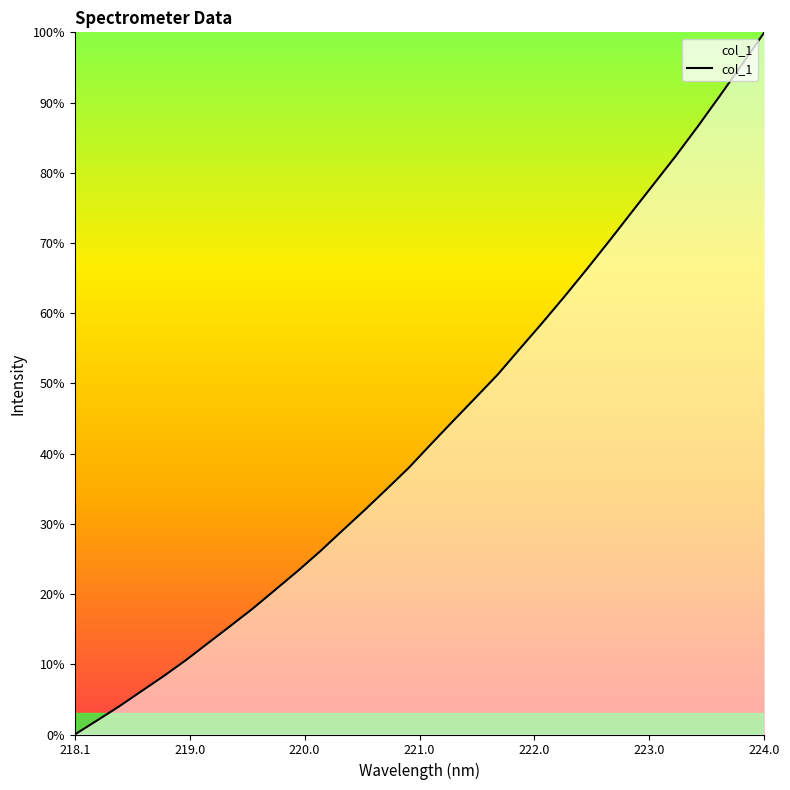

What is the difference between the maximum and minimum values?

100.0